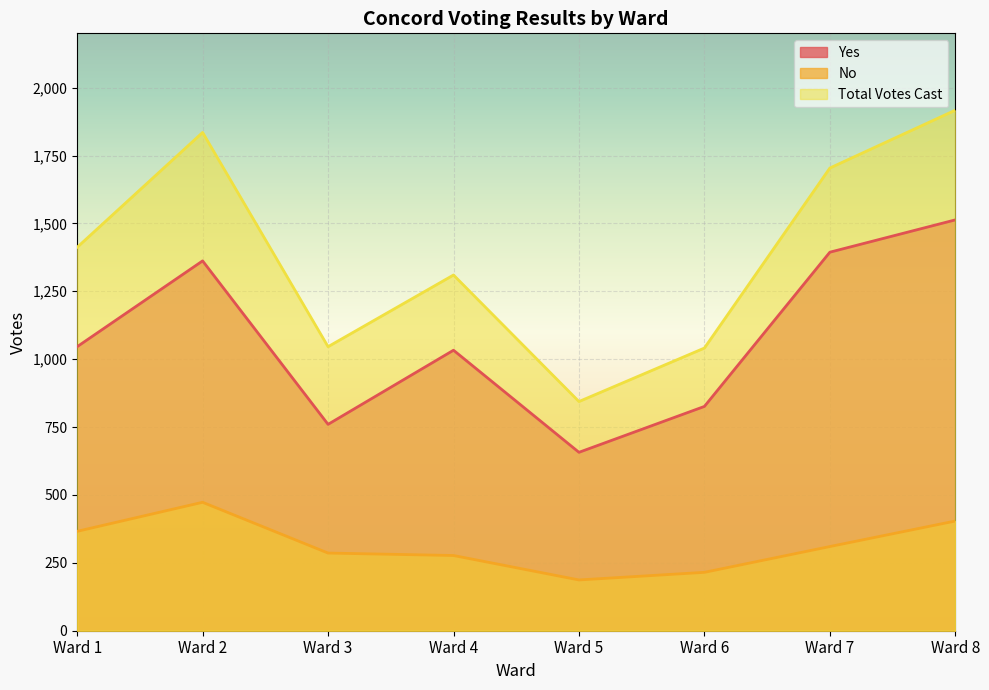

Which series has the widest spread of values?

Total Votes Cast